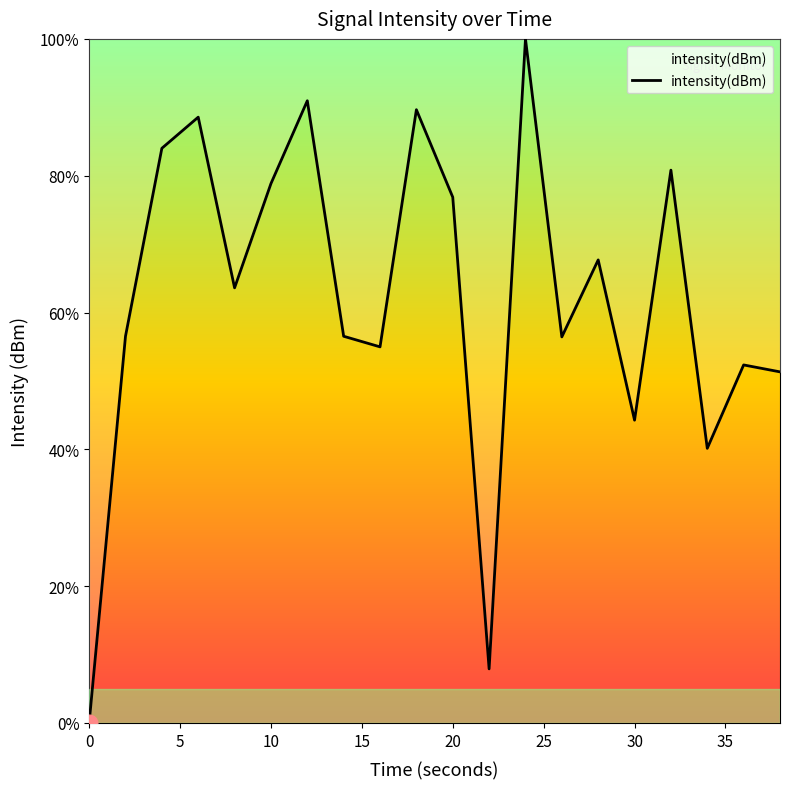

What is the greatest value displayed?

100.0